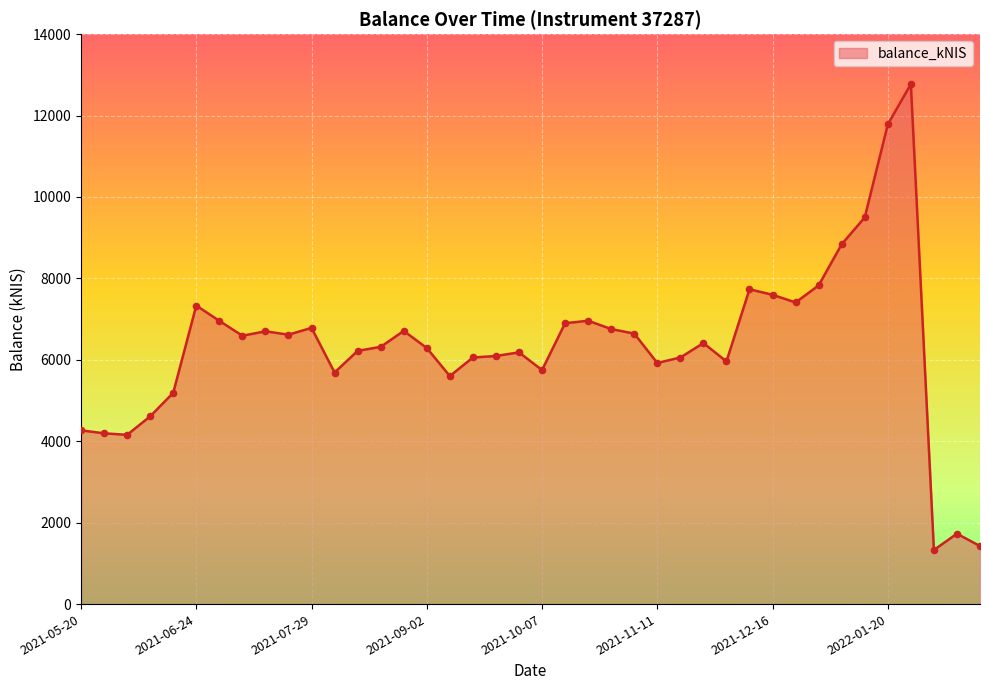

What is the minimum value shown in the chart?

1329.5